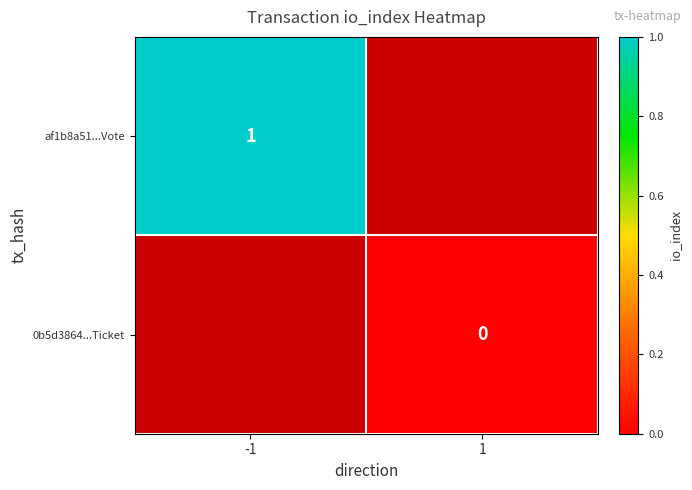

The af1b8a51...Vote series shows 1 at -1. True or false?

True